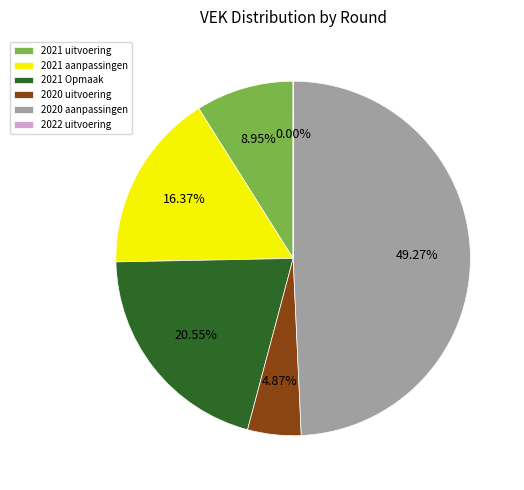

Do 2021 uitvoering and 2021 Opmaak together represent more than half of the pie?

No